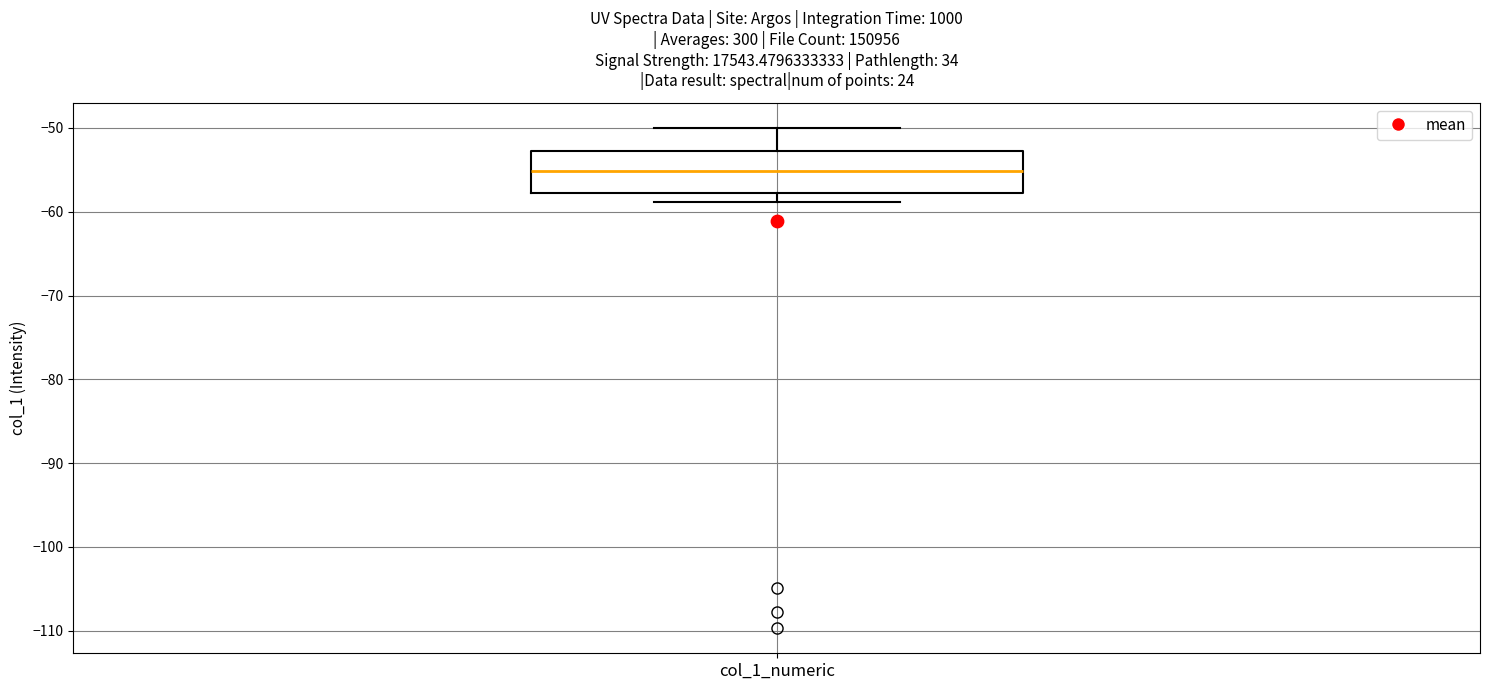

Transcribe this box plot: give where the median line is, the range the box spans, and where the two whiskers end, as read against the y-axis. The values are not printed on the chart, so give them approximately, as read against the axis.

median -55, box -58 to -53, whiskers -59 to -50